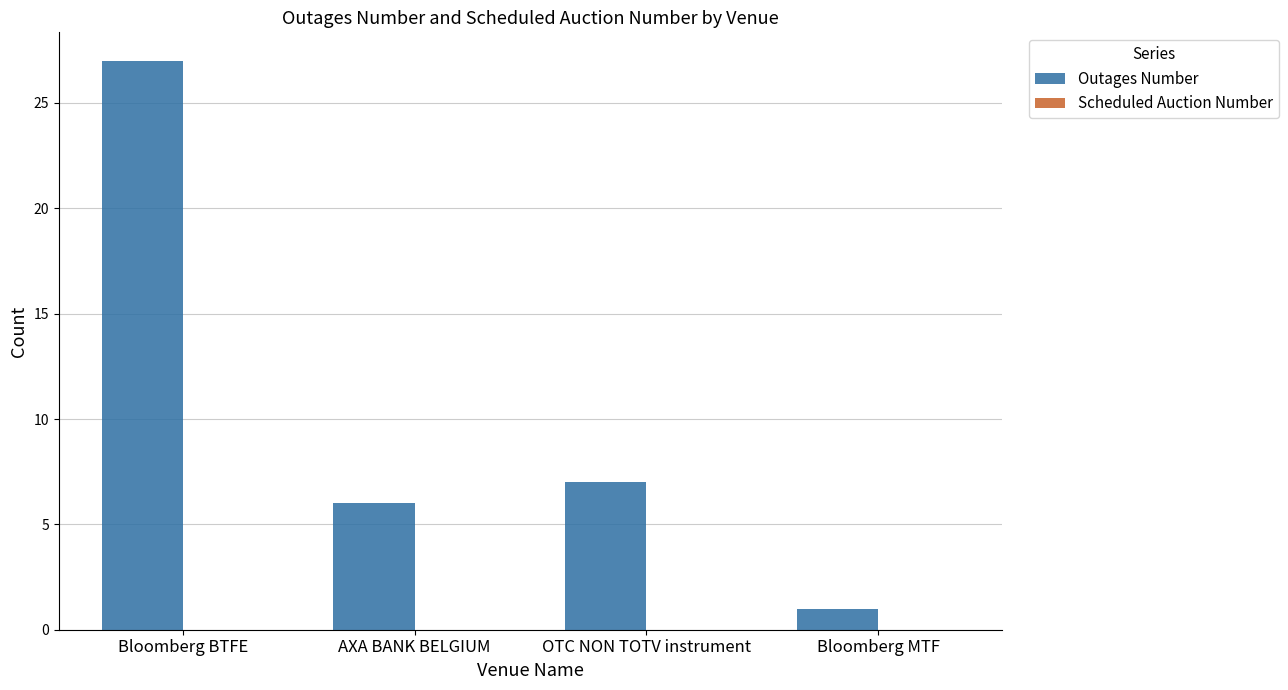

Are the bars grouped side by side (vs. stacked)?

No